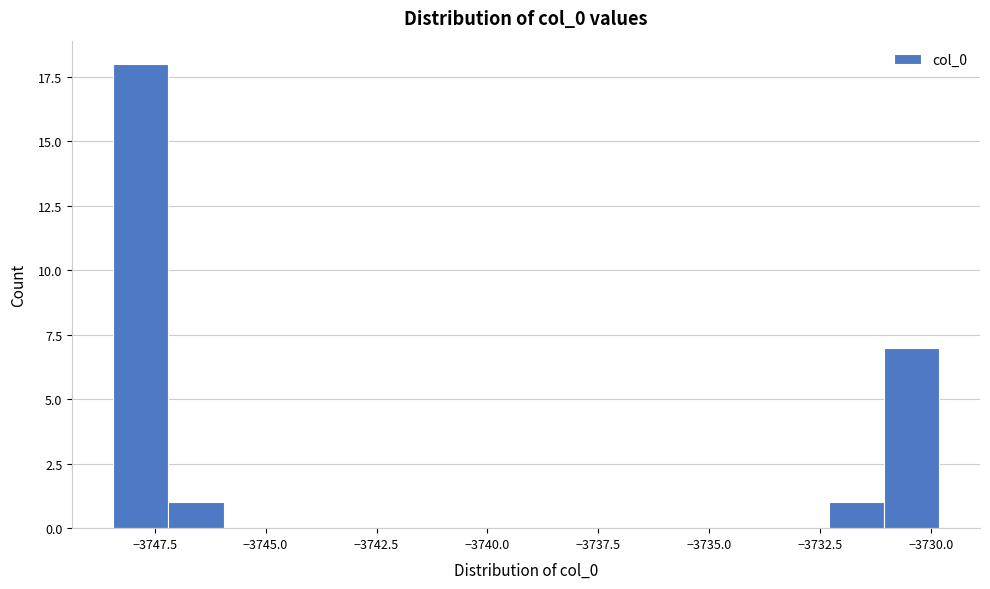

Around what value on the x-axis is the tallest bar? Give the approximate position of its centre, as read against the axis.

-3748.0